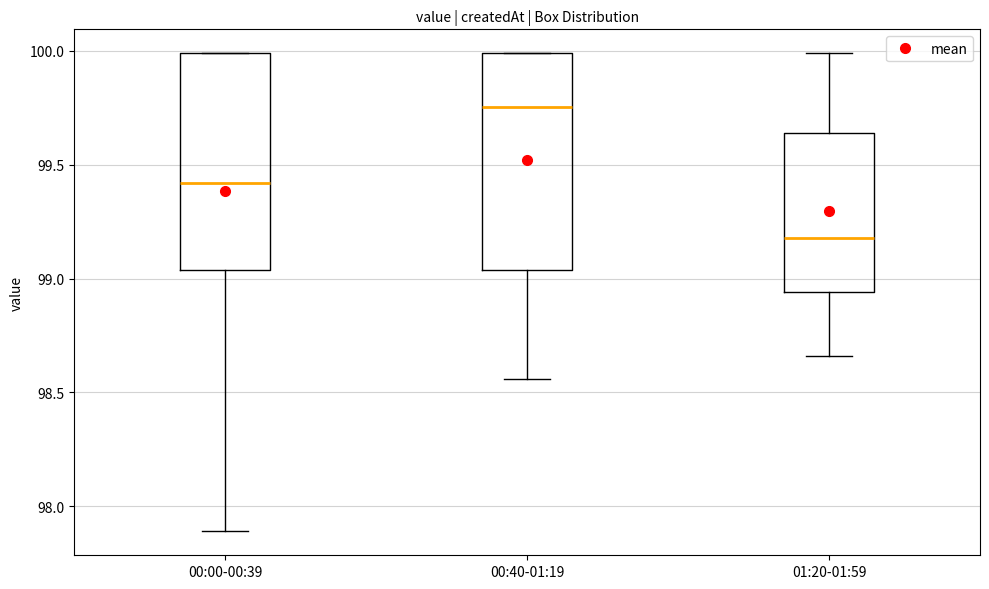

Where does the lower whisker of the box for 01:20-01:59 end on the y-axis? The values are not printed on the chart, so give them approximately, as read against the axis.

98.65